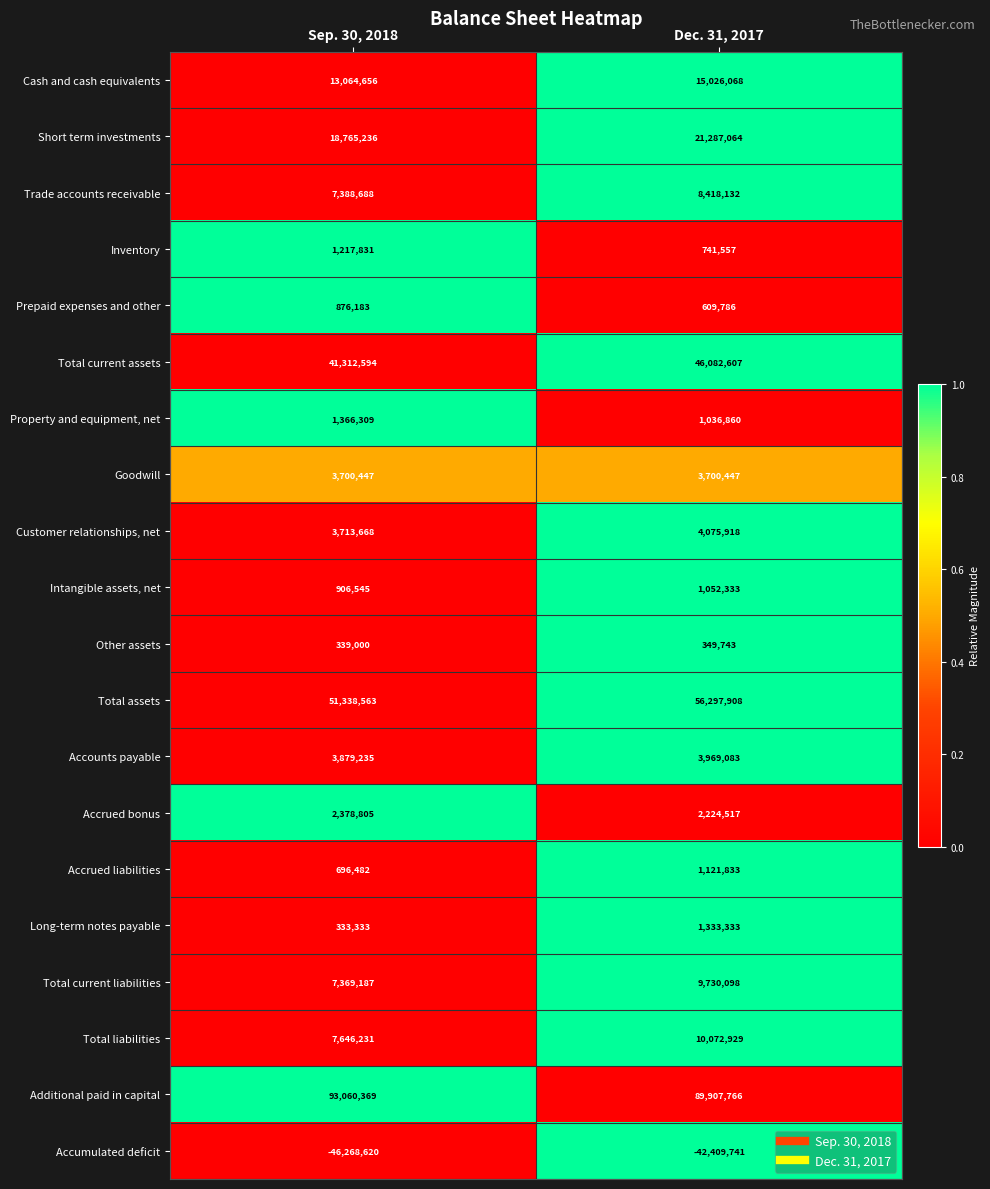

What is the difference between the Short term investments values at Sep. 30, 2018 and Dec. 31, 2017?

2521828